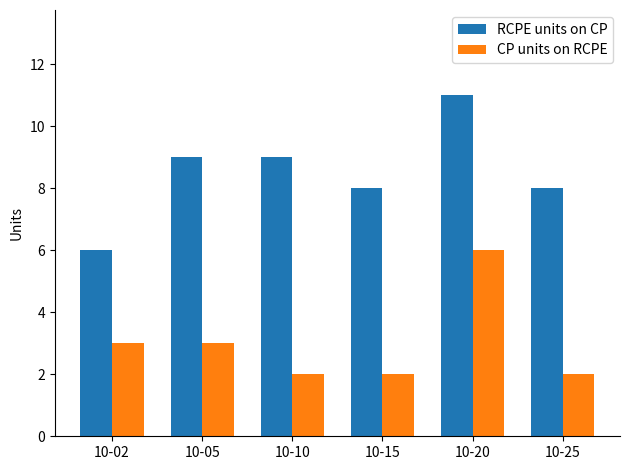

What is the sum of all CP units on RCPE values?

18